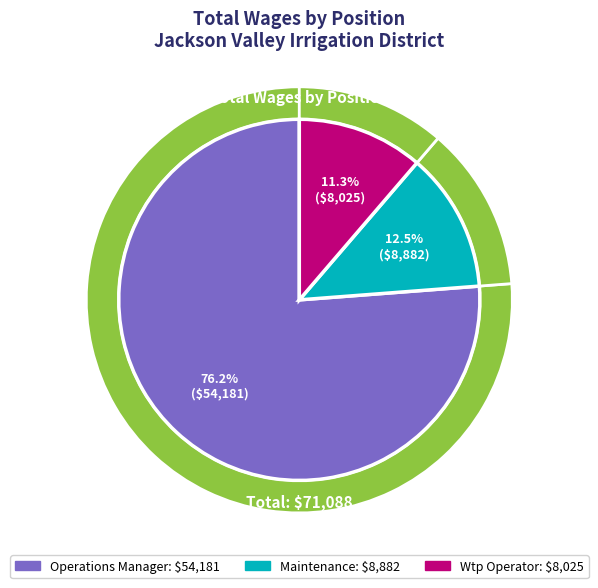

What percentage is the Maintenance slice, to the nearest percent?

12%